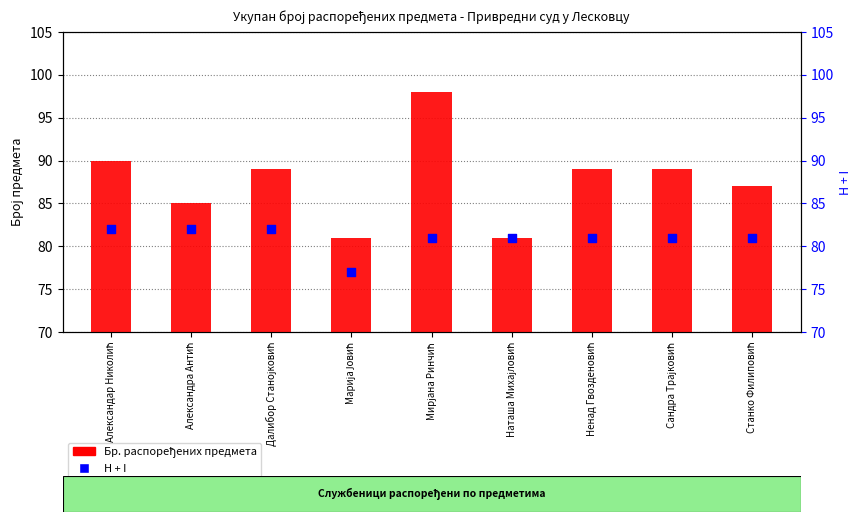

Which series has the widest spread of Y values?

Бр. распоређених предмета